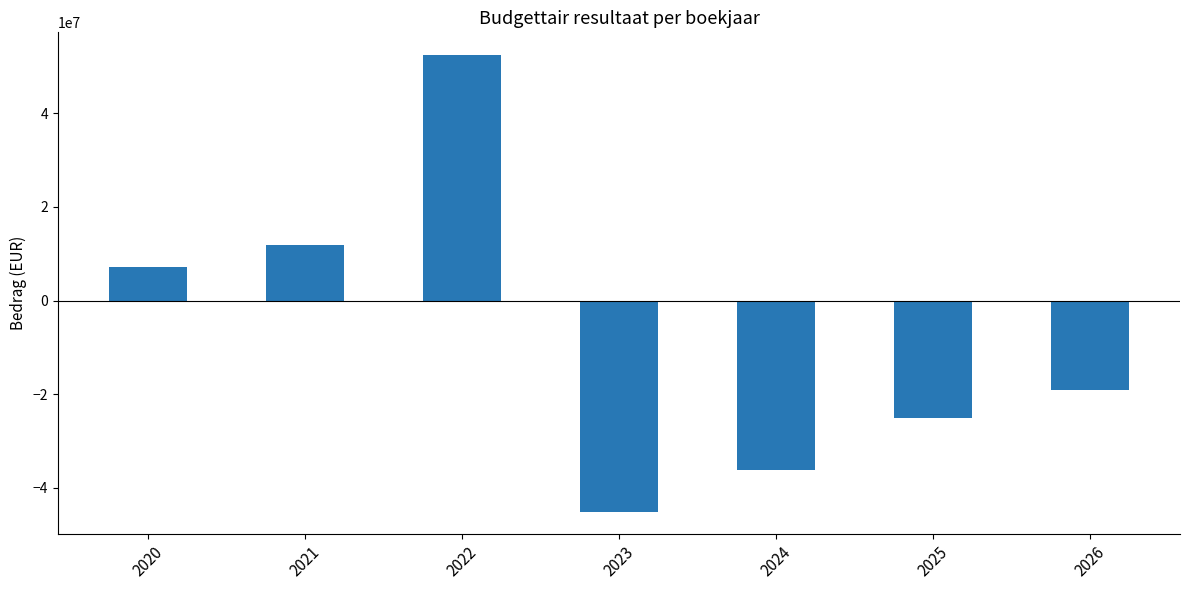

How many values are below zero?

4